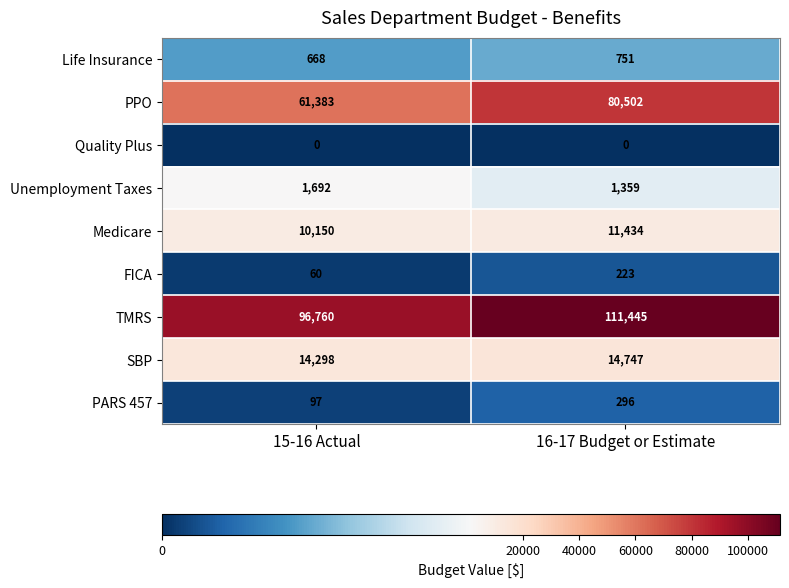

What is the greatest value displayed?

111445